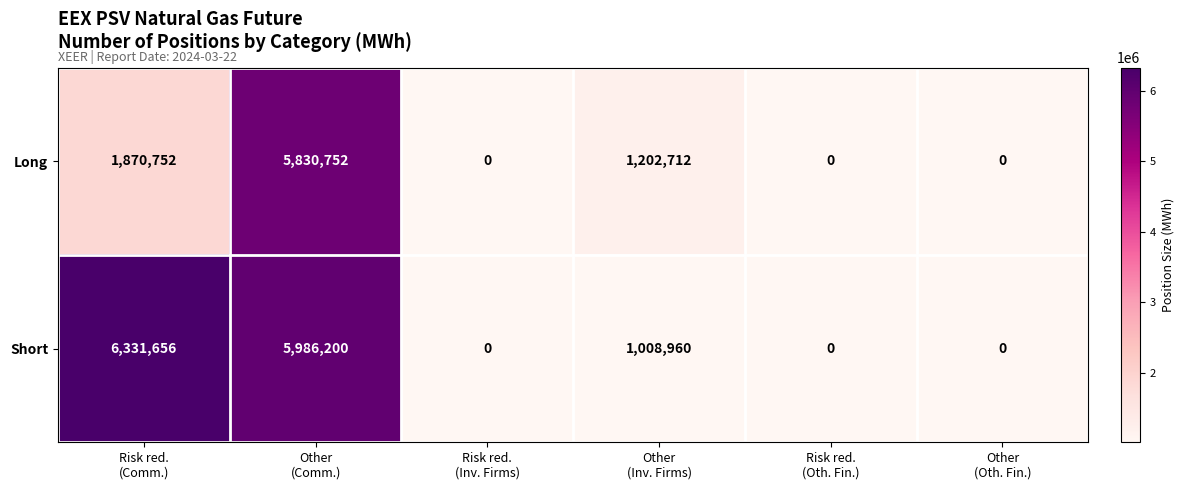

What is the greatest value displayed?

6331656